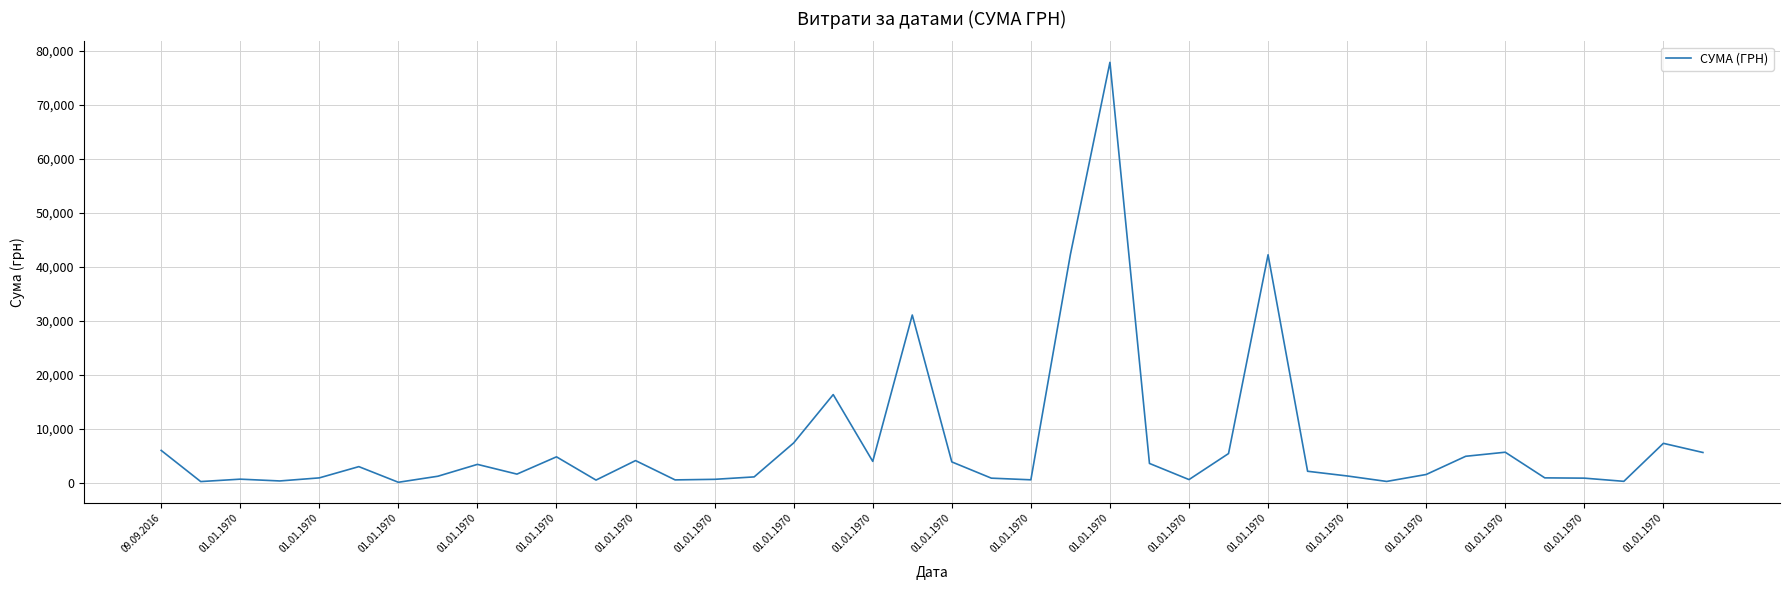

What is the maximum value shown in the chart?

77813.3